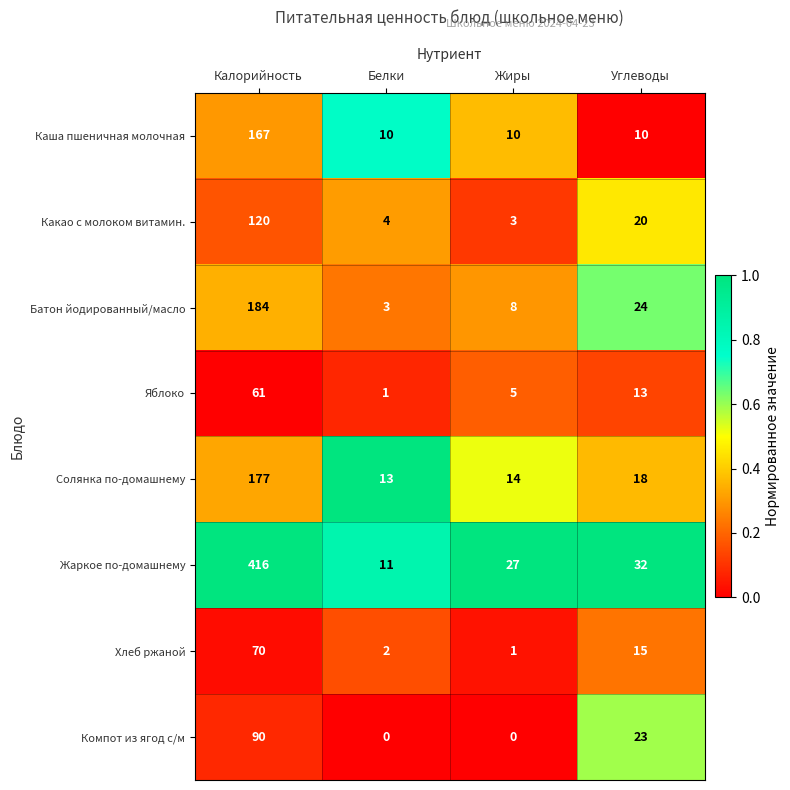

At which label does Какао с молоком витамин. reach its peak?

Калорийность